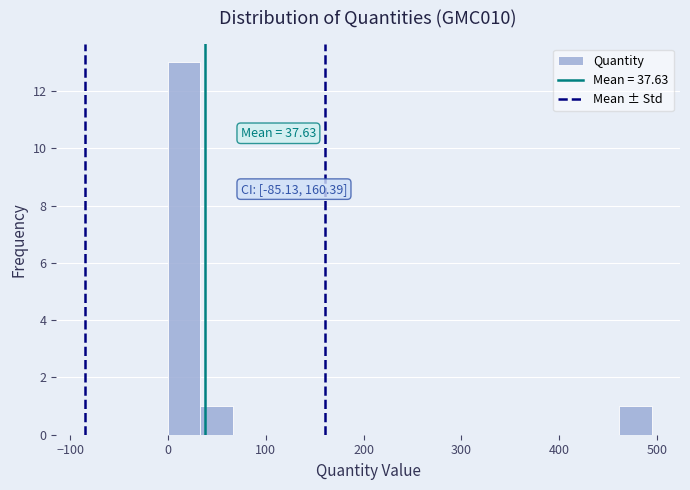

Read against the x-axis, roughly where is the centre of the tallest bar?

20